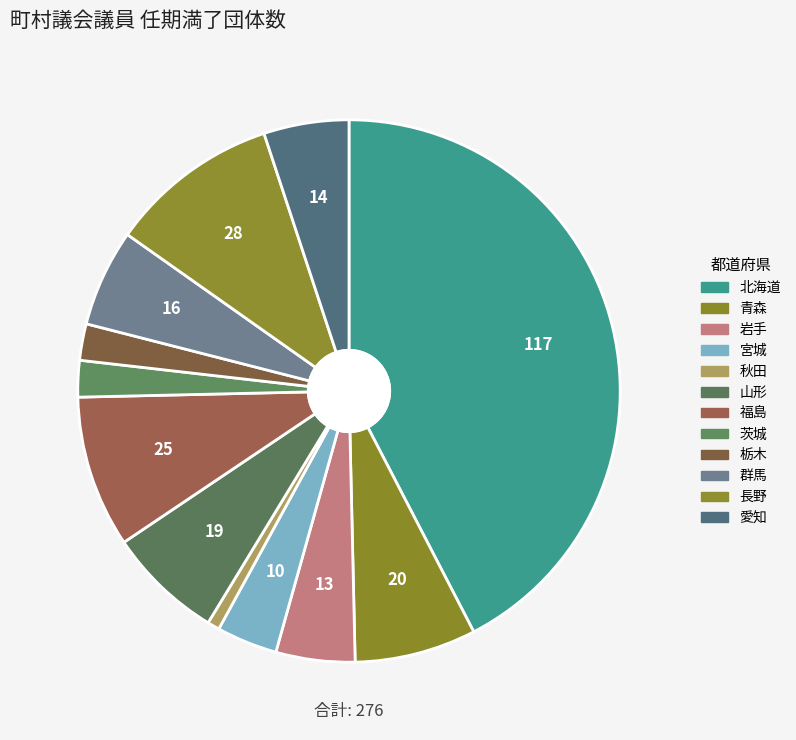

What is the change in value from 山形 to 長野?

+9